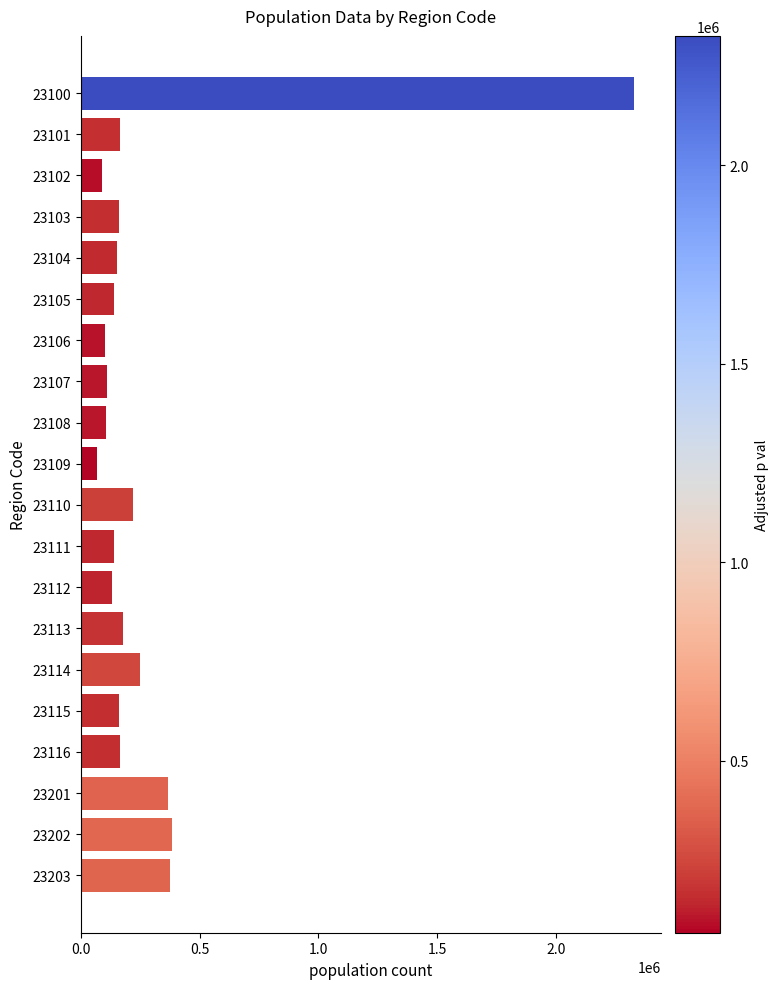

How many values are below 162508?

10